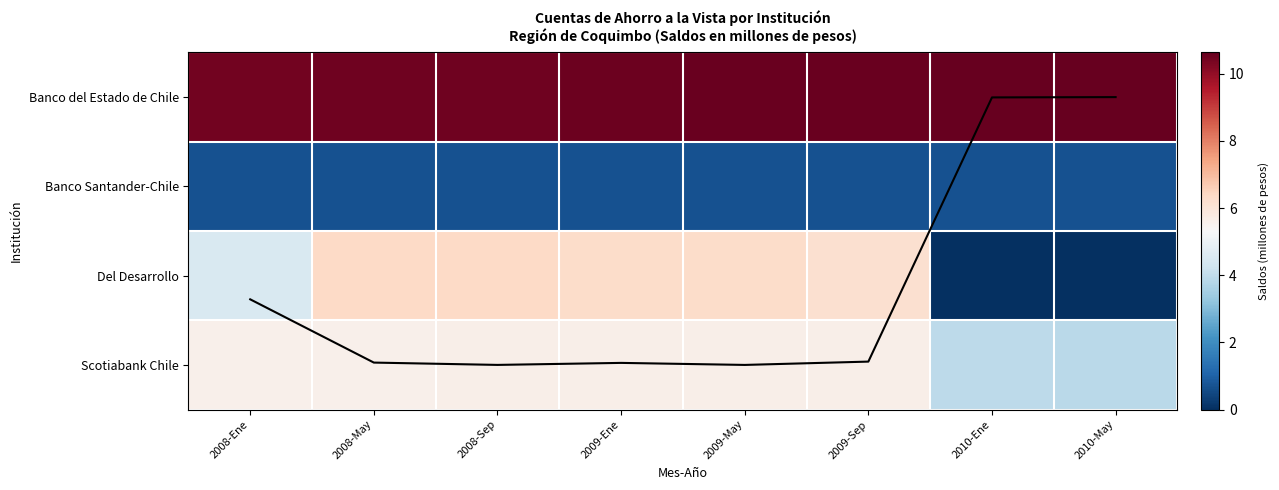

At which label does Average trend first exceed 2?

2008-Ene